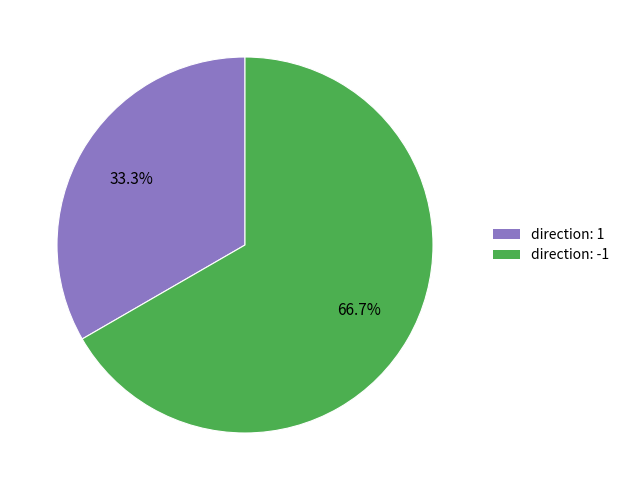

Rank the categories by value from lowest to highest.

direction: 1, direction: -1